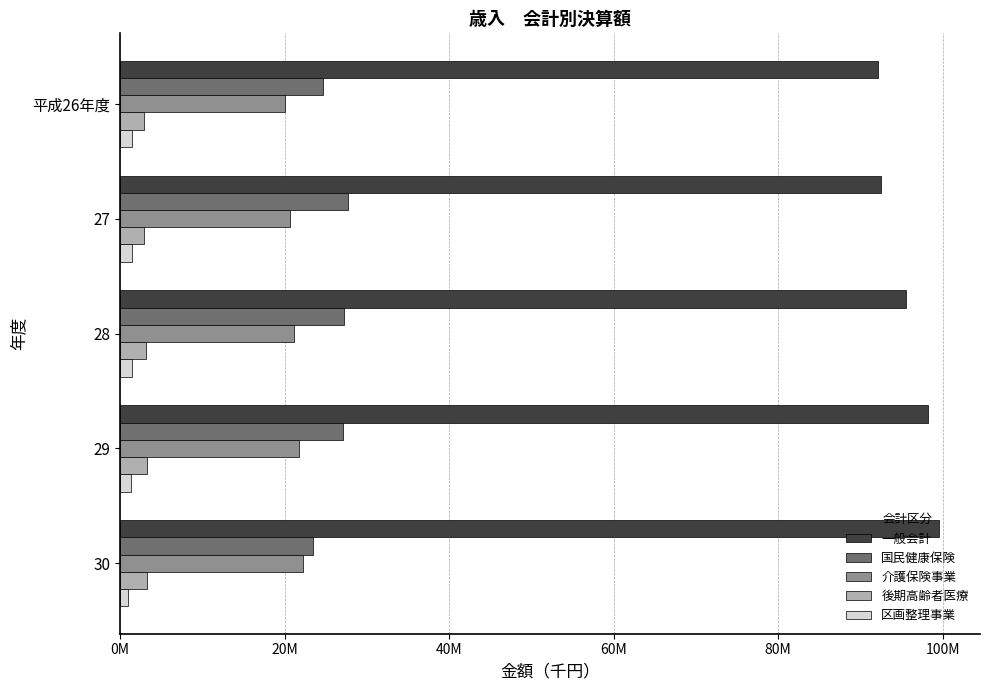

What is the sum of all 介護保険事業 values?

105811512